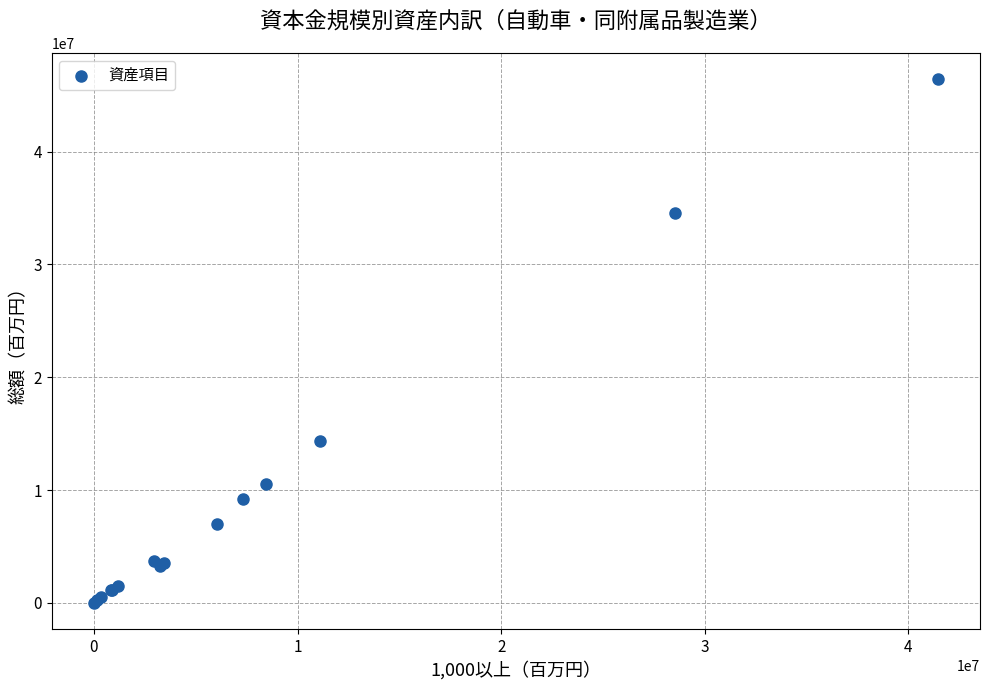

What Y value in the scatter plot is closest to 23212793?

14321984